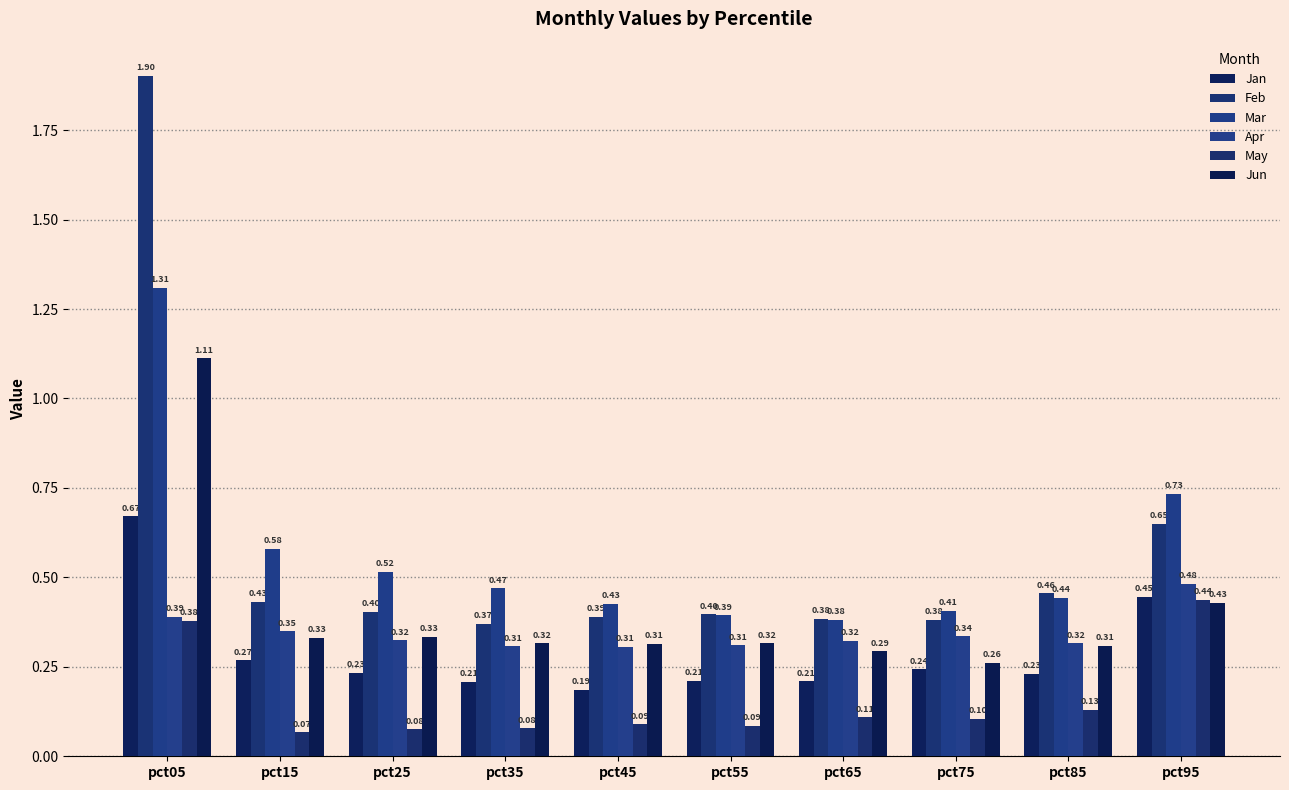

What is the value of the Jun bar at the 8th from the left?

0.3